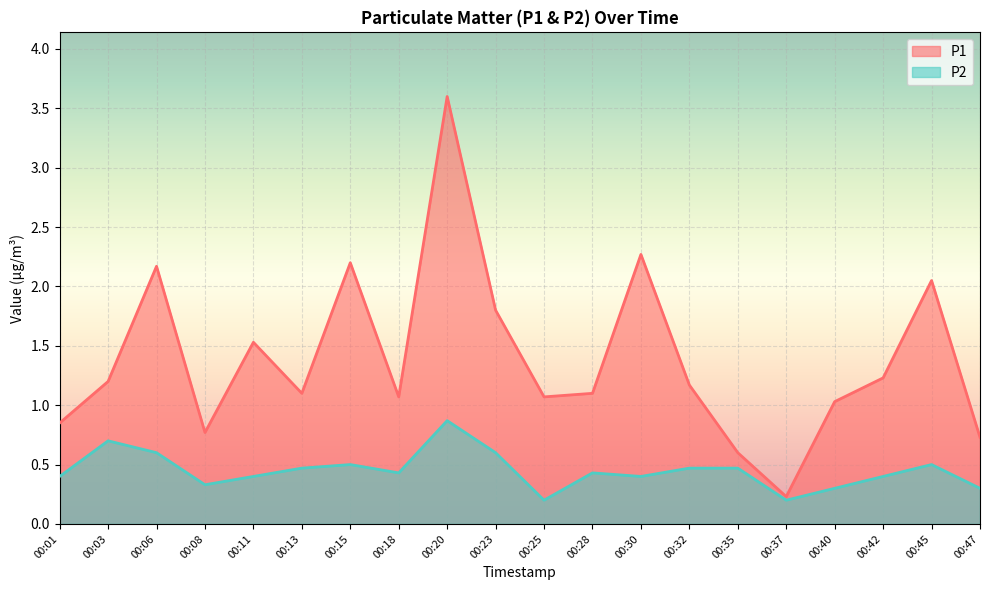

In P2, how many points are higher than both neighbors (excluding endpoints)?

5